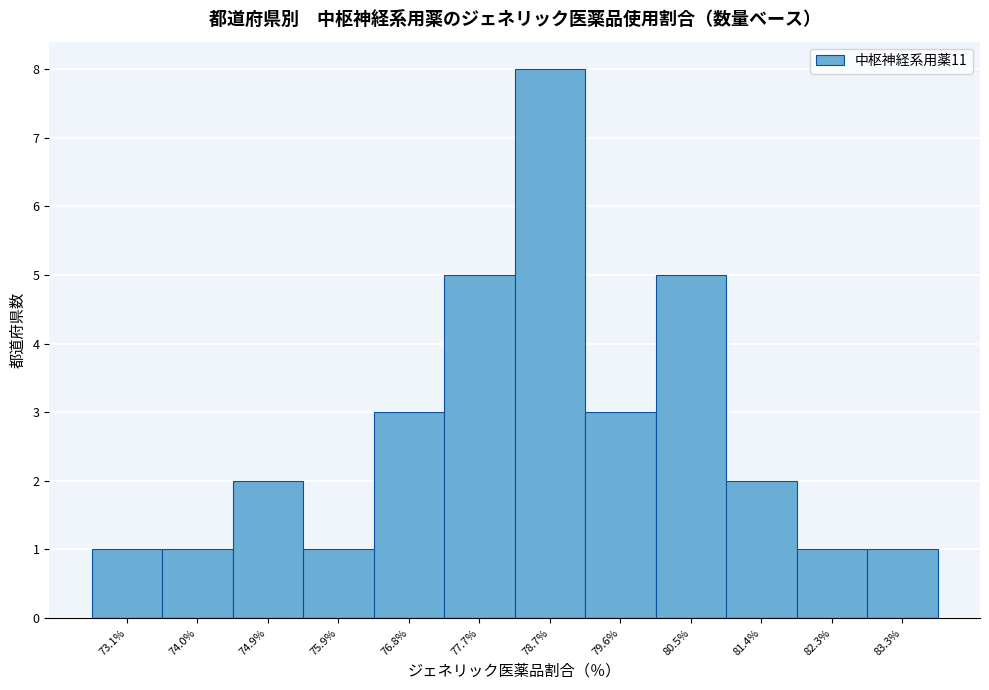

Reading left to right, what are all the values shown in this chart?

1	1	2	1	3	5	8	3	5	2	1	1